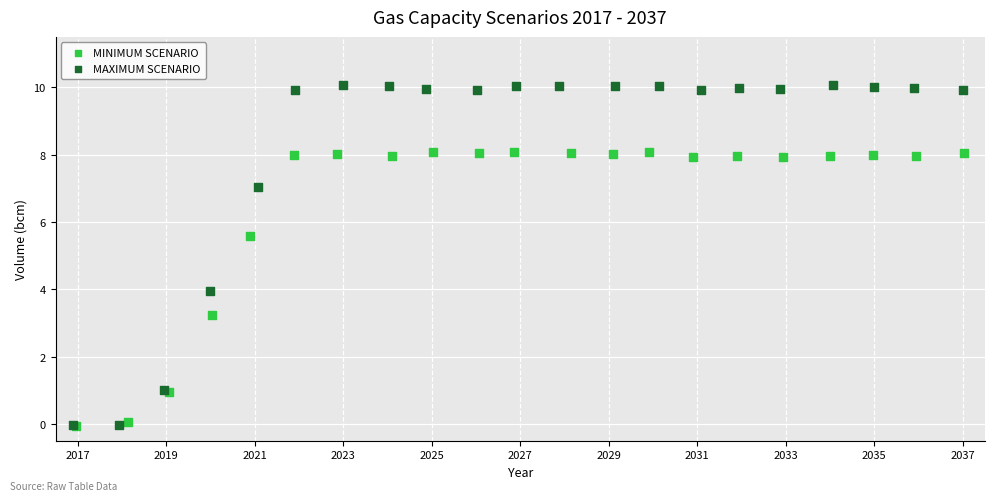

Which series contains the highest Y value?

MAXIMUM SCENARIO